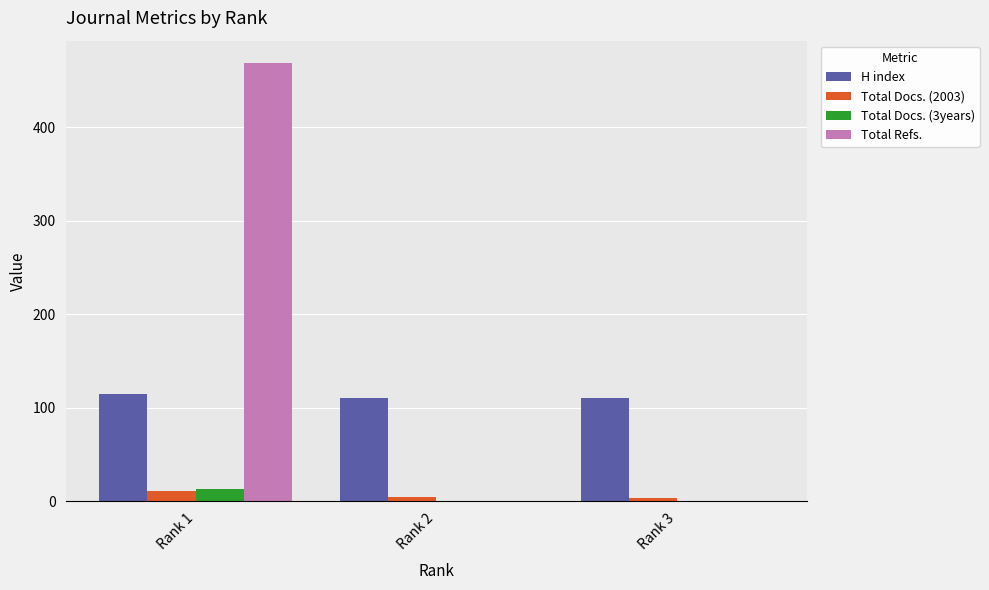

At which label is Total Docs. (2003) closest to 7?

Rank 2